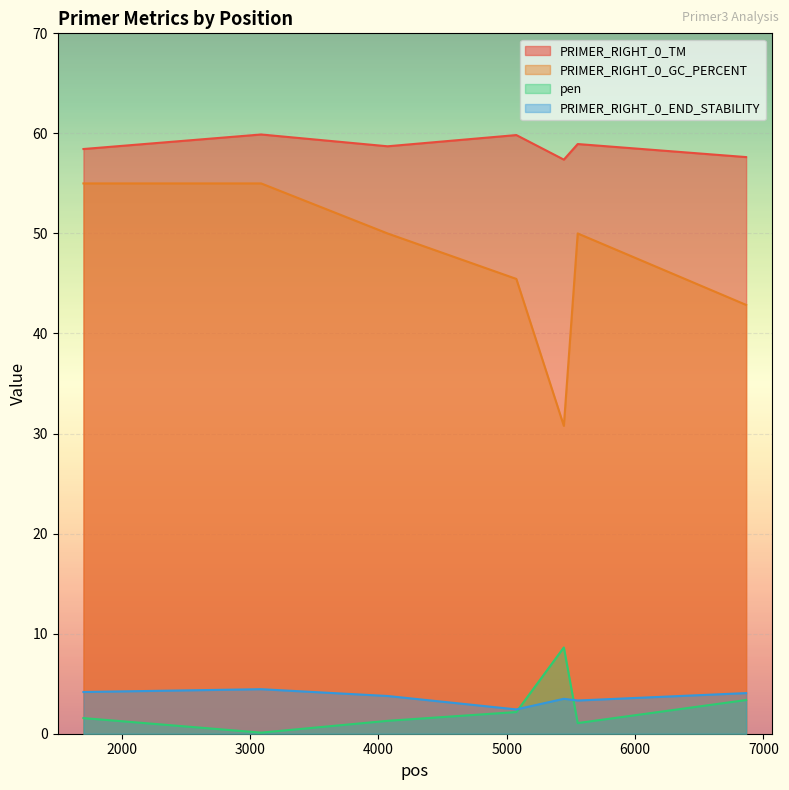

What is the value of the PRIMER_RIGHT_0_END_STABILITY point at the 1st from the left?

4.2